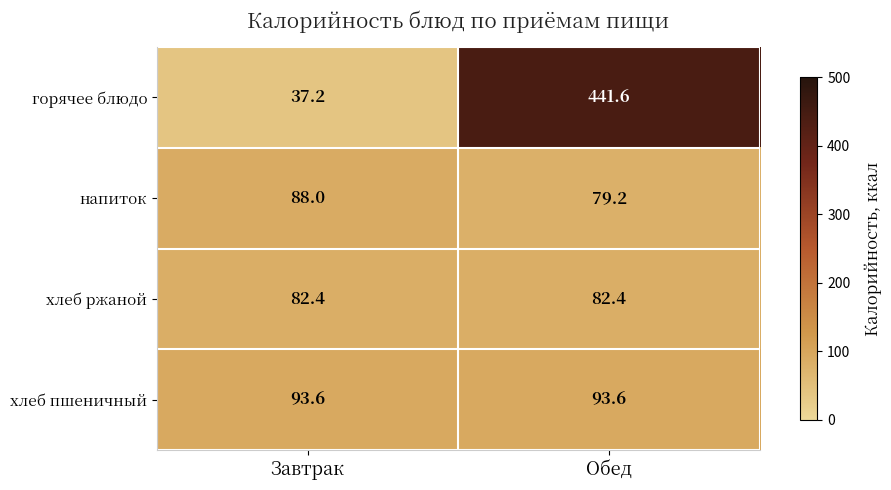

Between Завтрак and Обед, which series saw the biggest shift?

горячее блюдо